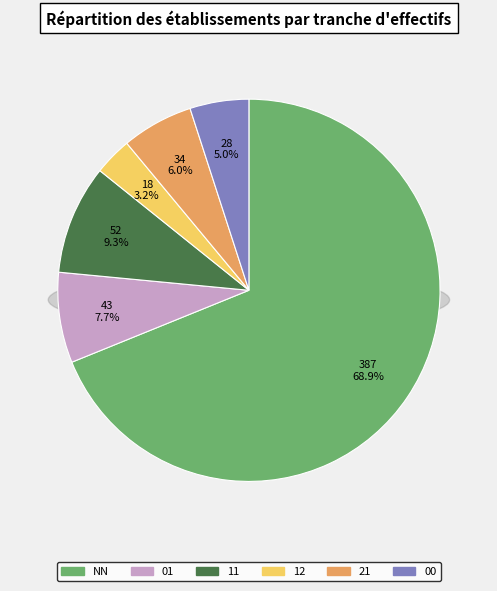

Do 21 and NN together represent more than half of the pie?

Yes